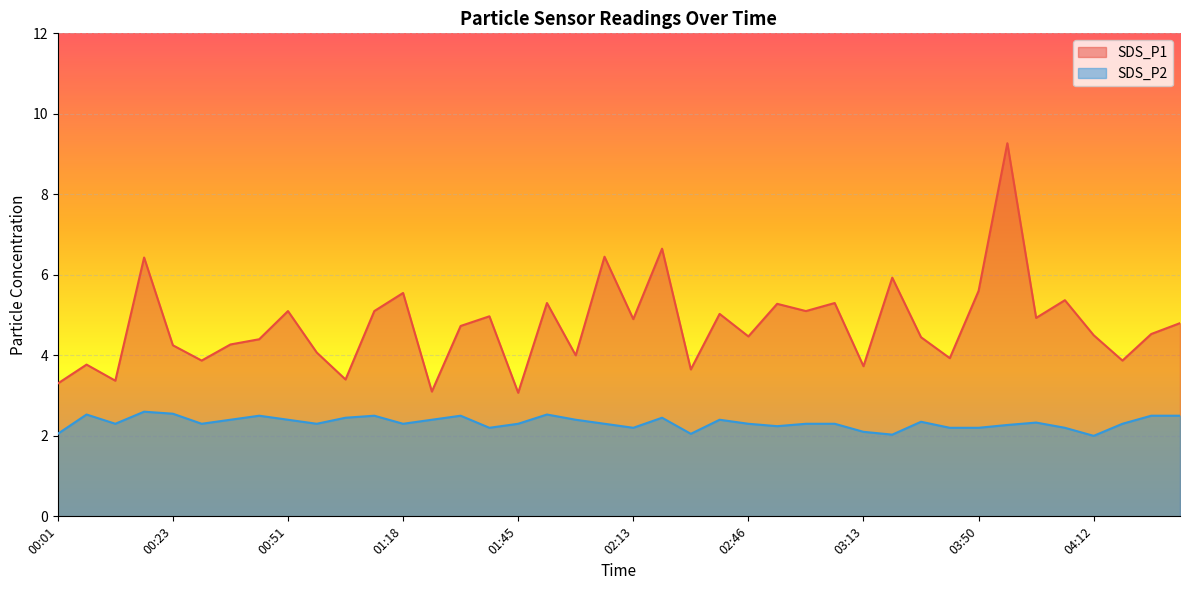

Count the number of categories in the chart.

40